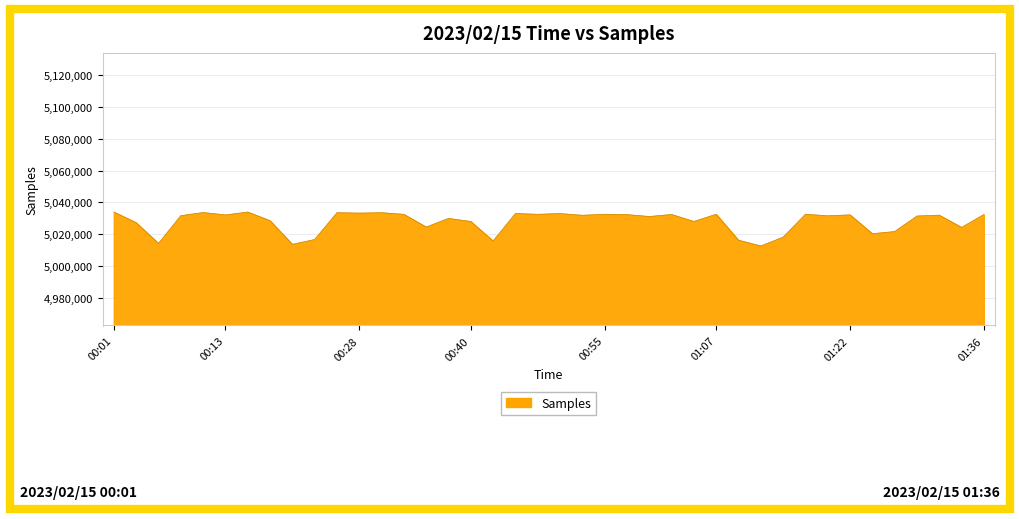

What is the maximum value shown in the chart?

5033991